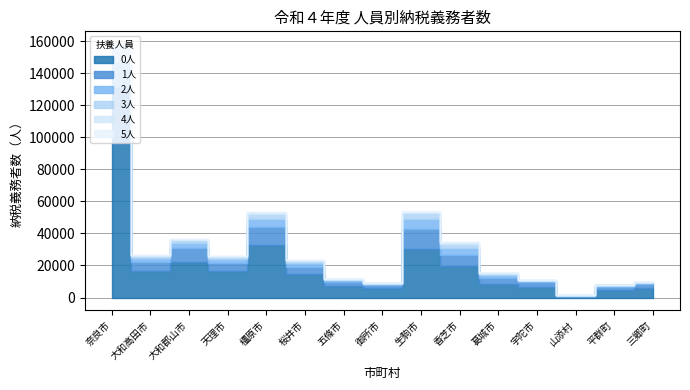

True or false: 1人 and 3人 cross at least once.

False